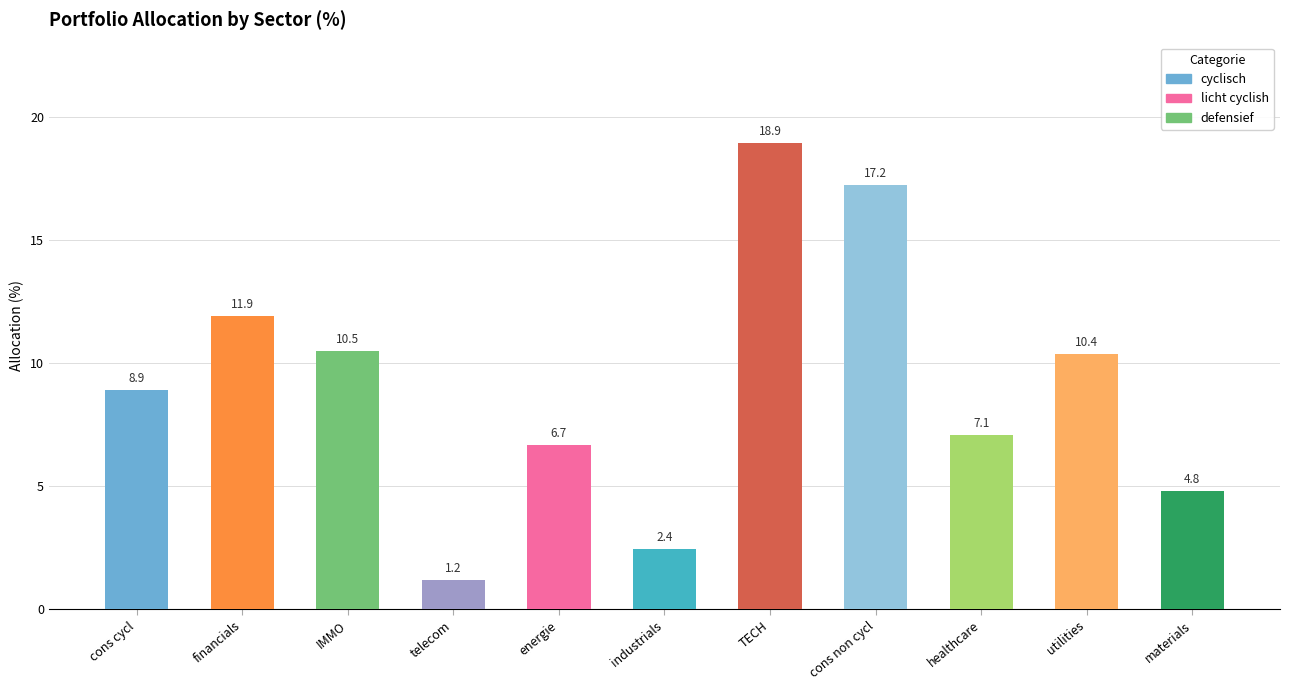

Reading left to right, what are all the values shown in this chart?

8.9	11.9	10.5	1.2	6.7	2.4	18.9	17.2	7.1	10.4	4.8